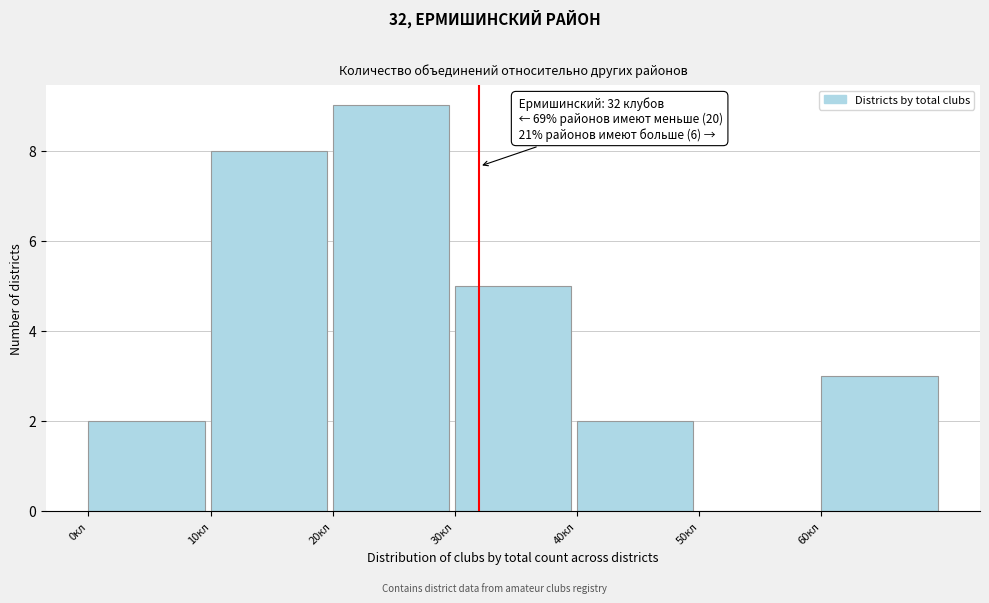

Which range on the x-axis has the tallest bar?

20 to 30